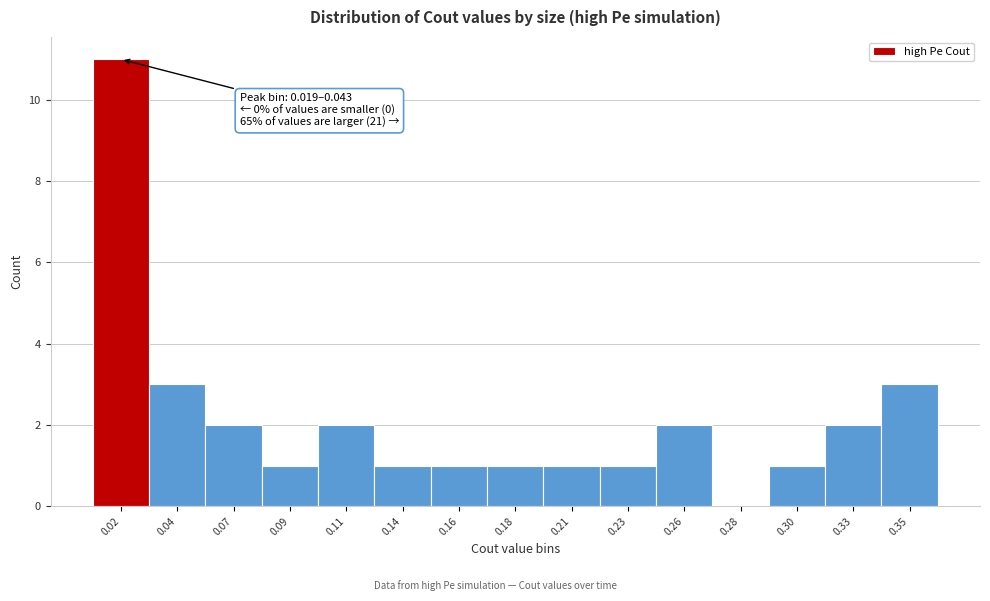

Reading left to right, what are all the values shown in this chart?

0.02=11	0.04=3	0.07=2	0.09=1	0.11=2	0.14=1	0.16=1	0.18=1	0.21=1	0.23=1	0.26=2	0.28=0	0.30=1	0.33=2	0.35=3